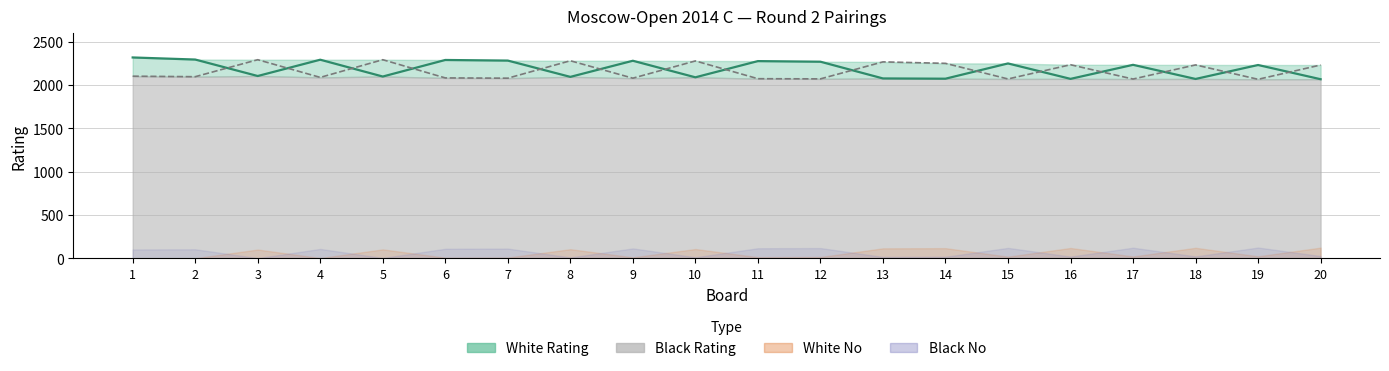

How many interior local valleys does the Black Rating series have?

8